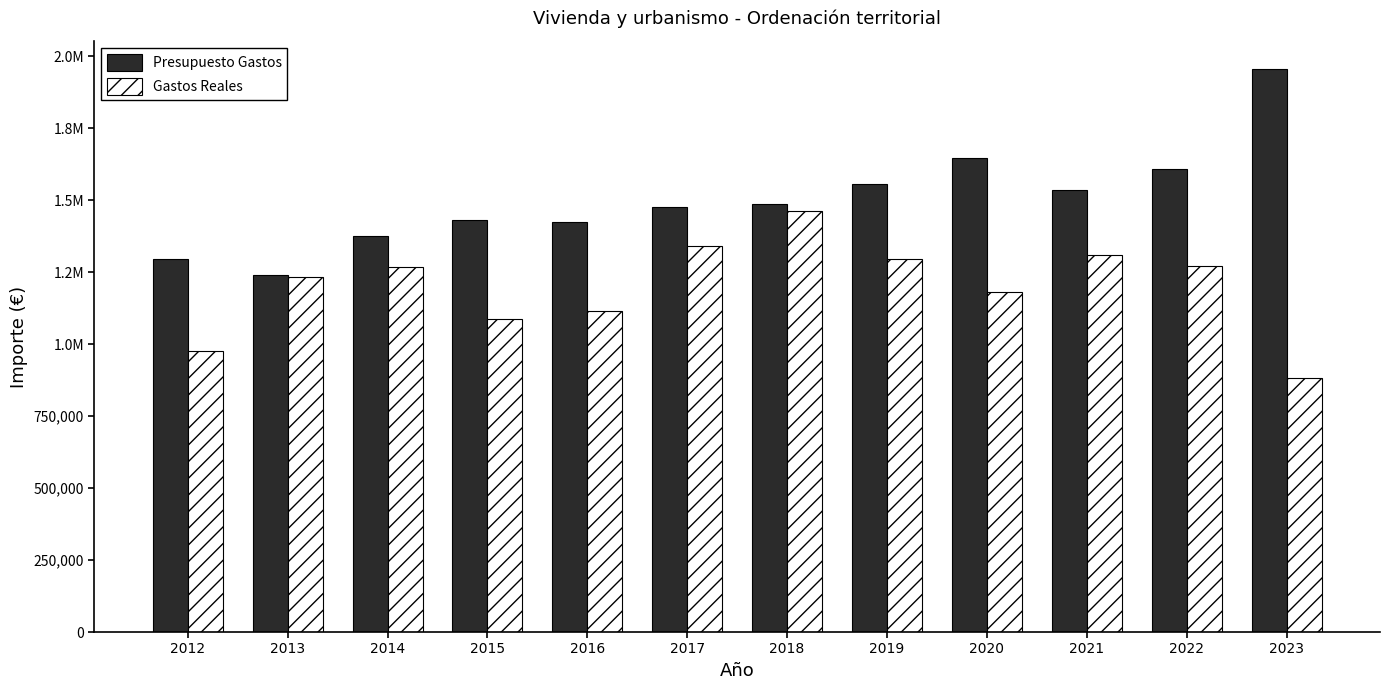

Reading left to right, extract all data points from this chart.

Presupuesto Gastos: 1294174.1	1241811.2	1377073.3	1432878.1	1425326.6	1476515.2	1488031.7	1556096.1	1645793.8	1534050.0	1608729.4	1954636.0
Gastos Reales: 975594.0	1232196.0	1269250.4	1087973.4	1114055.0	1340558.1	1463262.0	1294371.3	1181130.4	1310045.7	1270280.6	882790.1